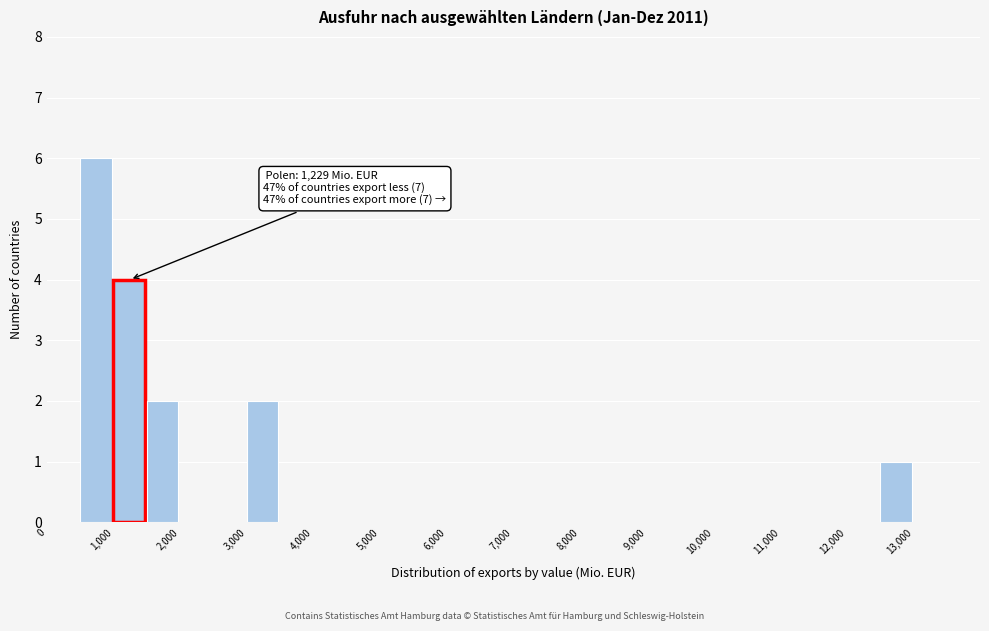

Over which range of the x-axis is the bar tallest?

500 to 1000